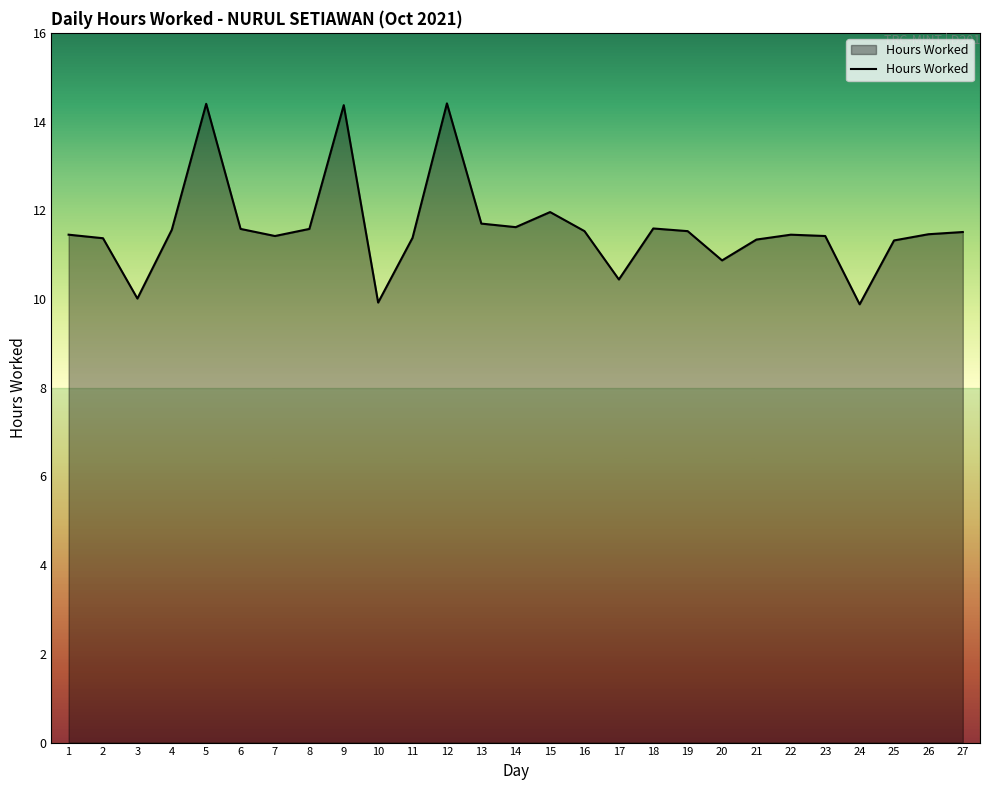

What is the smallest value displayed?

9.9